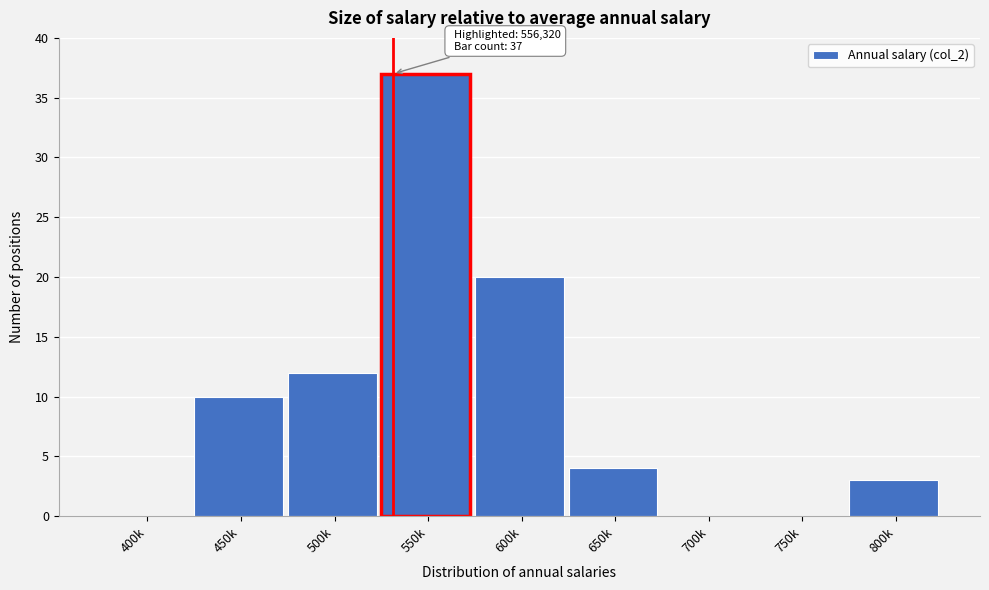

Reading left to right, what are all the values shown in this chart?

400k=0	450k=10	500k=12	550k=37	600k=20	650k=4	700k=0	750k=0	800k=3